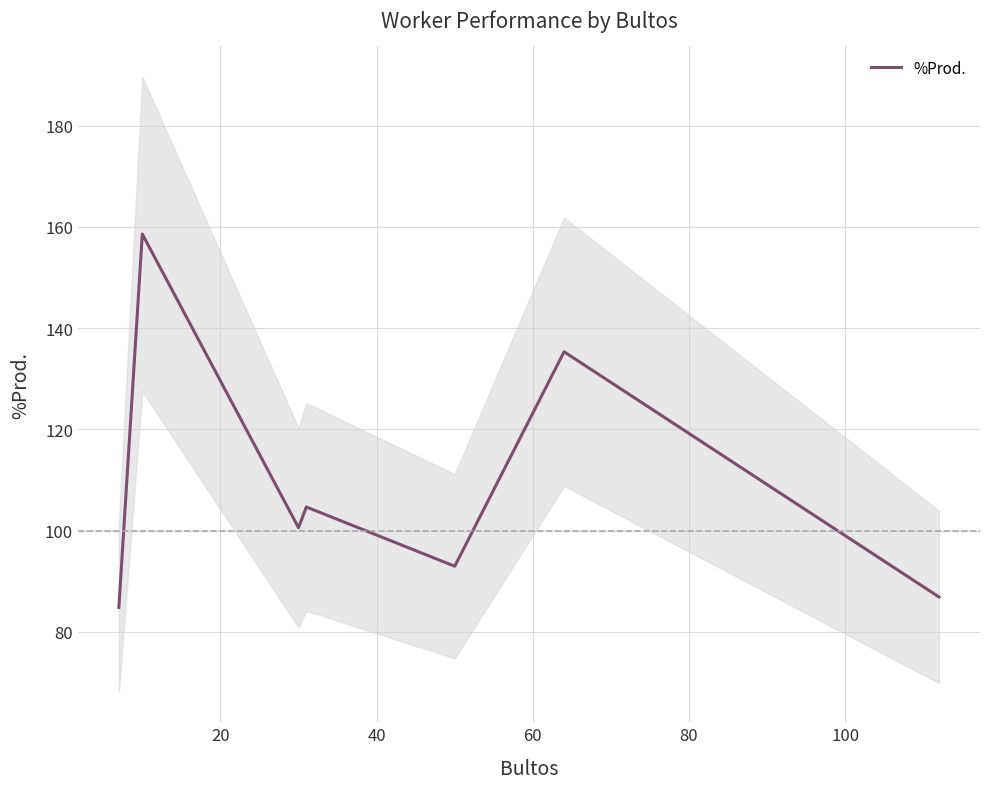

Does the chart display data point markers on the line(s)?

No